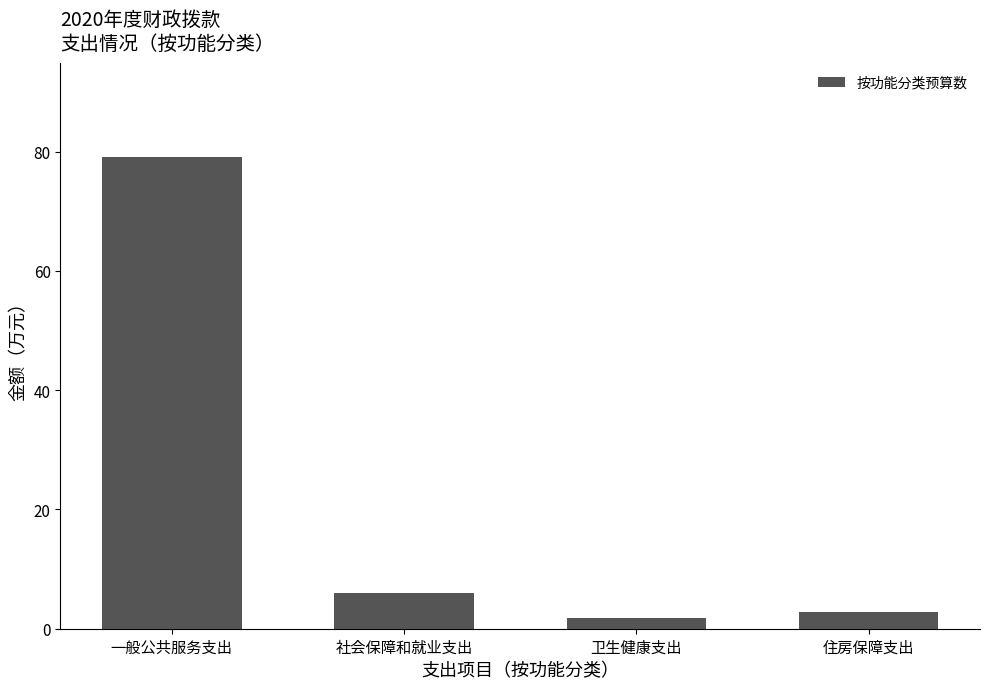

What is the value of the 1st bar from the left?

79.0